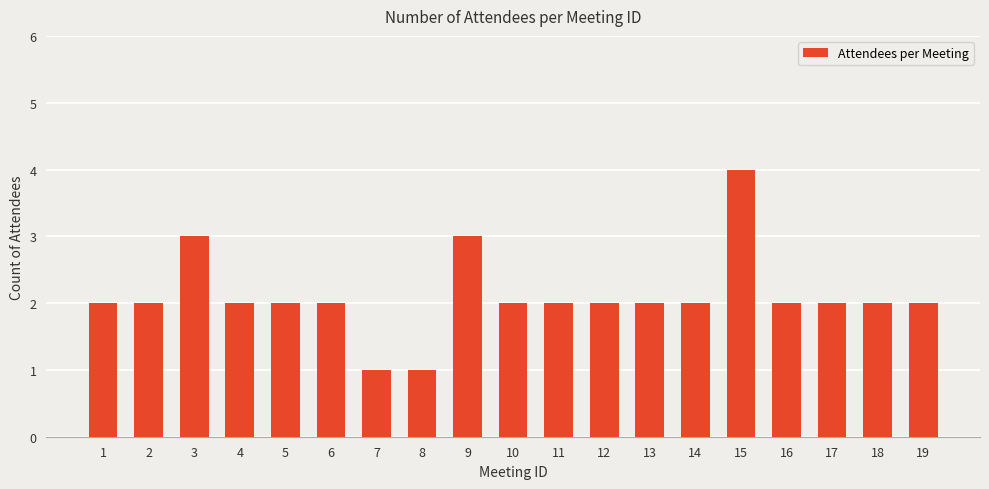

Count the values in the range 2 to 3.

16